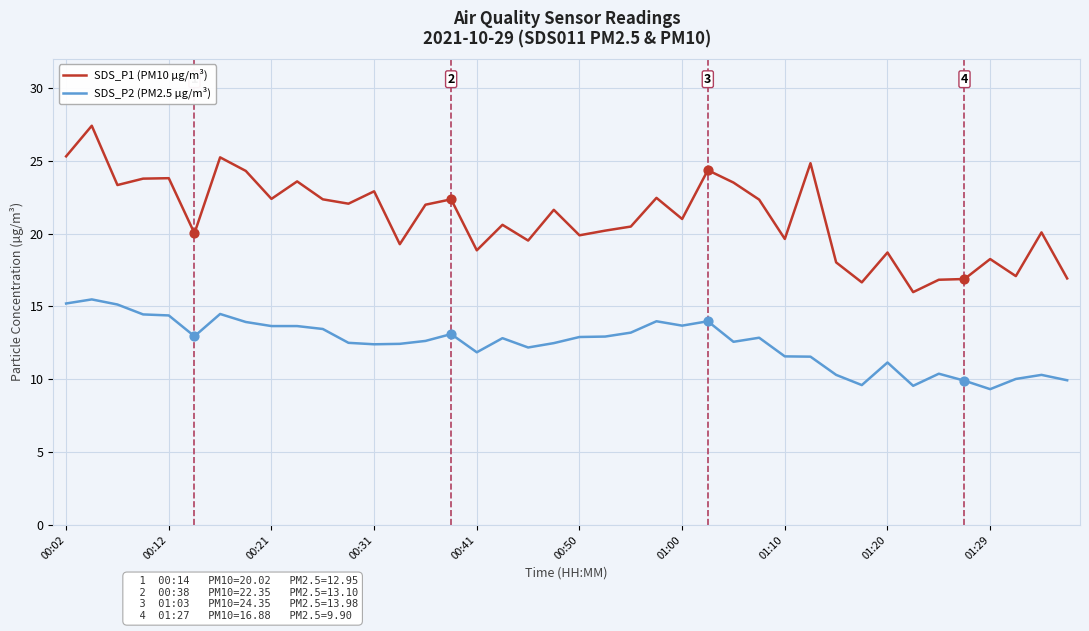

What are all the series names shown in the legend?

SDS_P1 (PM10 µg/m³), SDS_P2 (PM2.5 µg/m³)